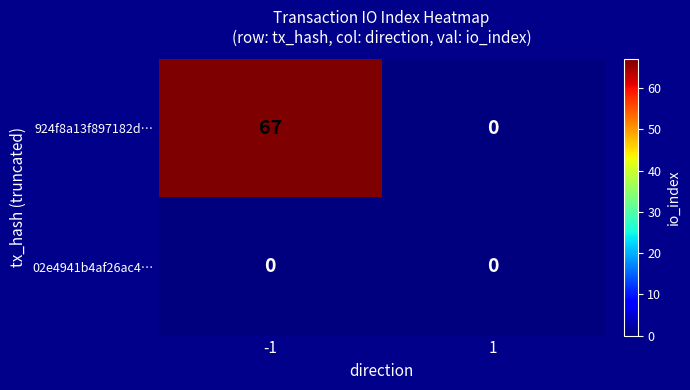

The value of 924f8a13f897182d… at -1 is 33. True or false?

False